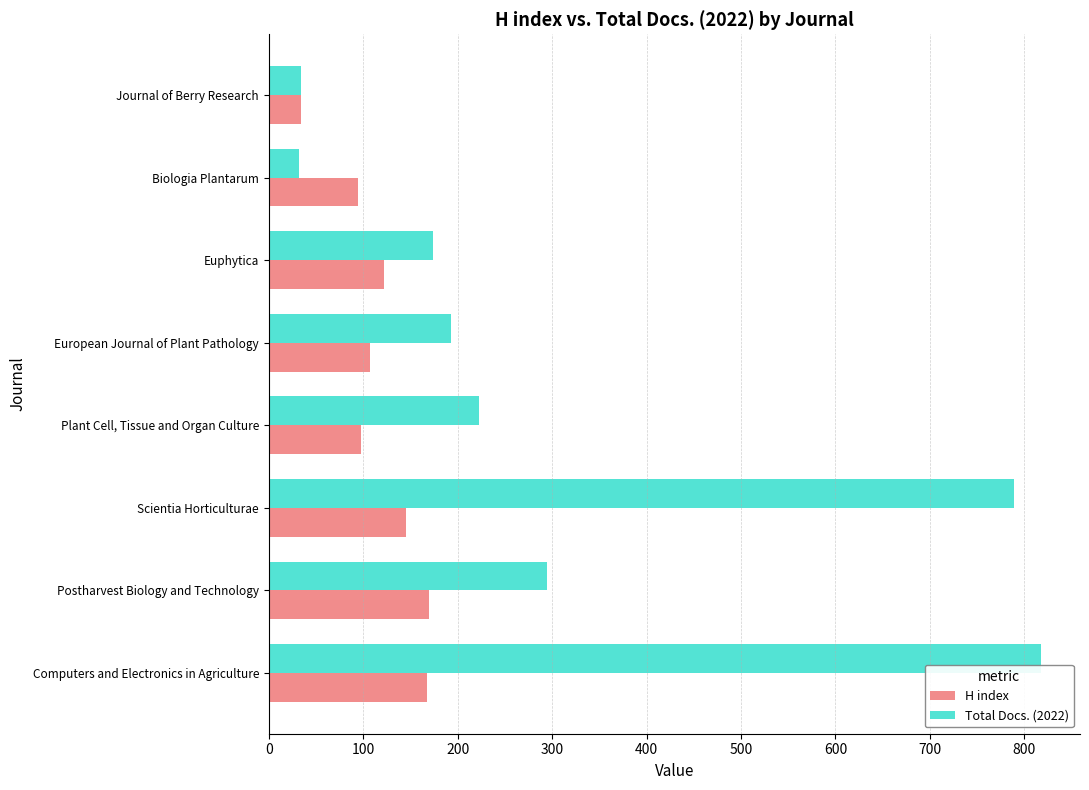

At Biologia Plantarum, list the series in order from largest to smallest.

H index, Total Docs. (2022)